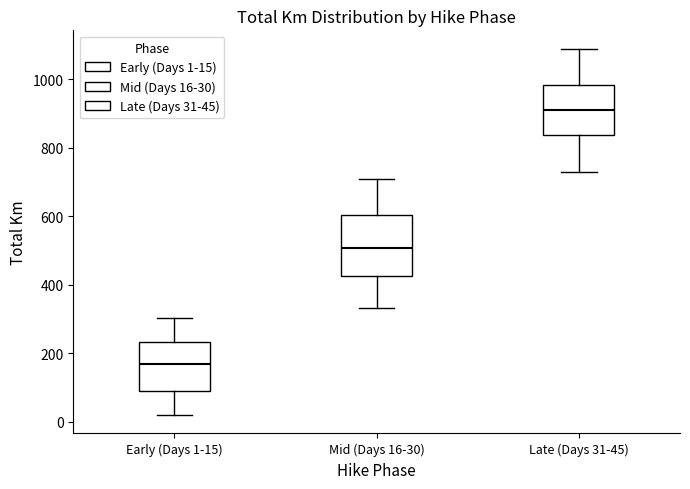

Comparing the boxes themselves (not the whiskers), which one is the tallest?

Mid (Days 16-30)